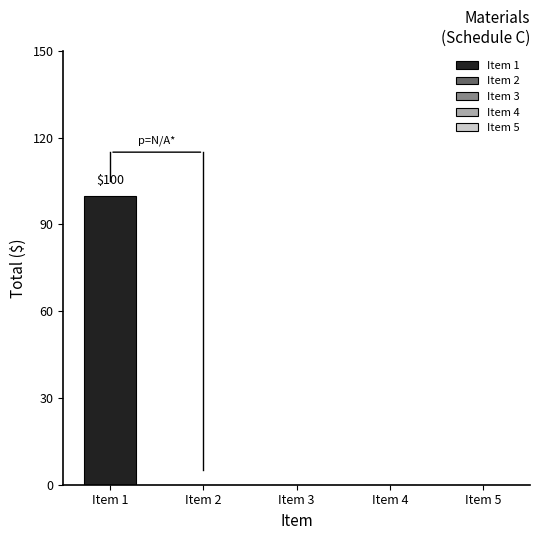

Which label corresponds to the smallest value in the chart?

2